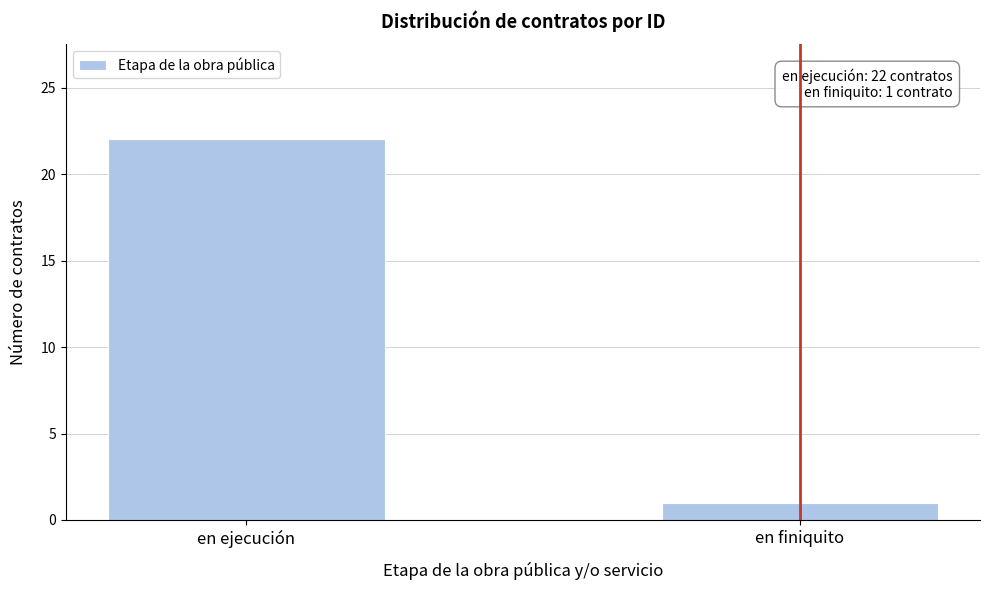

Reading left to right, transcribe all the data shown in this chart.

en ejecución=22	en finiquito=1